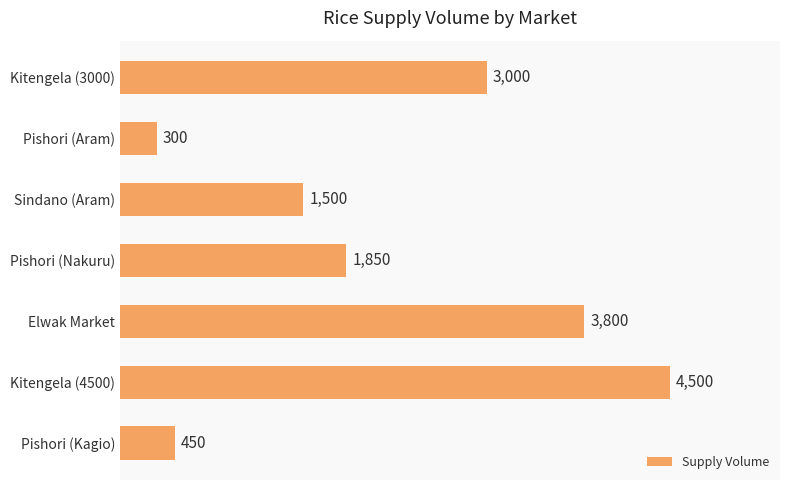

Read the value at Pishori (Nakuru).

1850